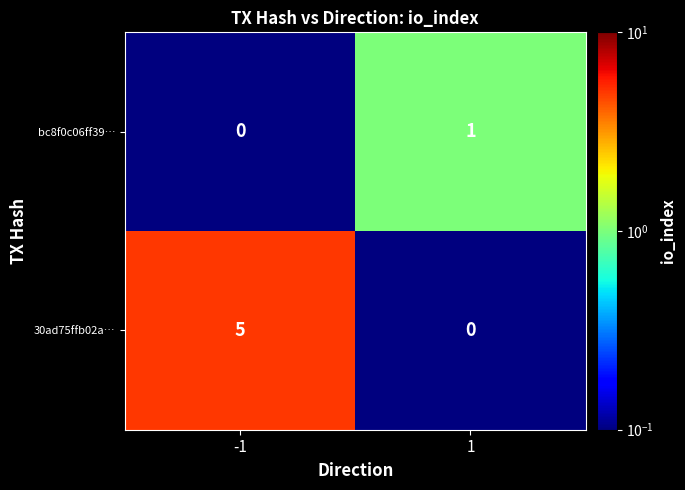

Which category has the highest value across all series?

-1